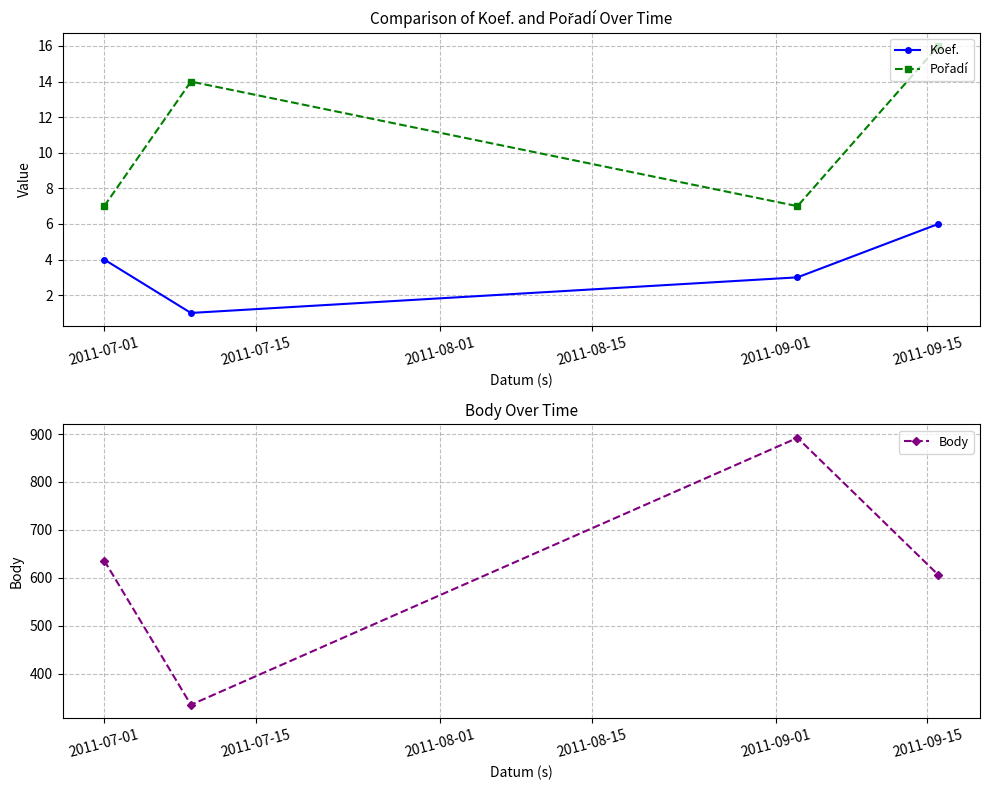

What are all the series names shown in the legend?

Koef., Pořadí, Body